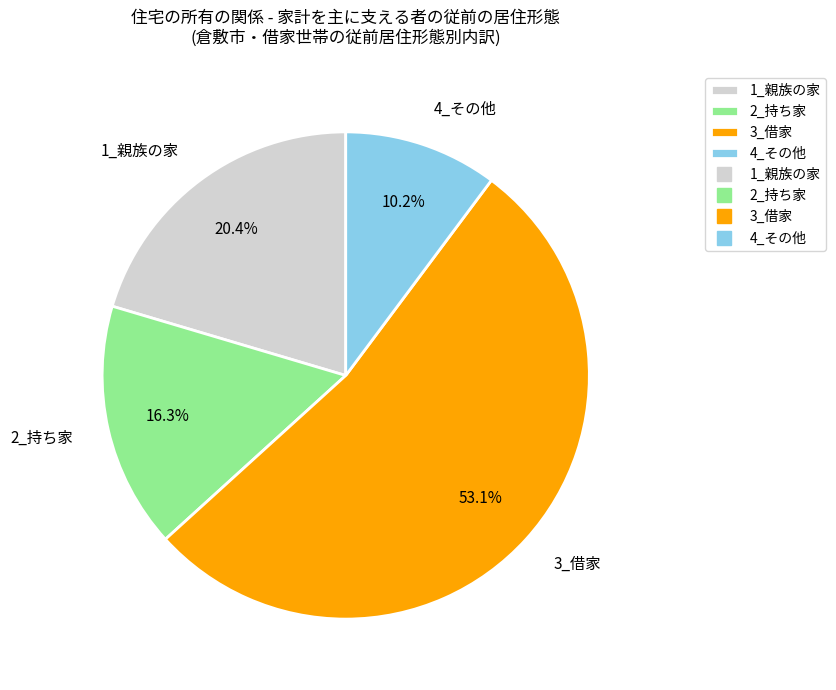

To the nearest percent, what percentage of the pie is 3_借家?

53%